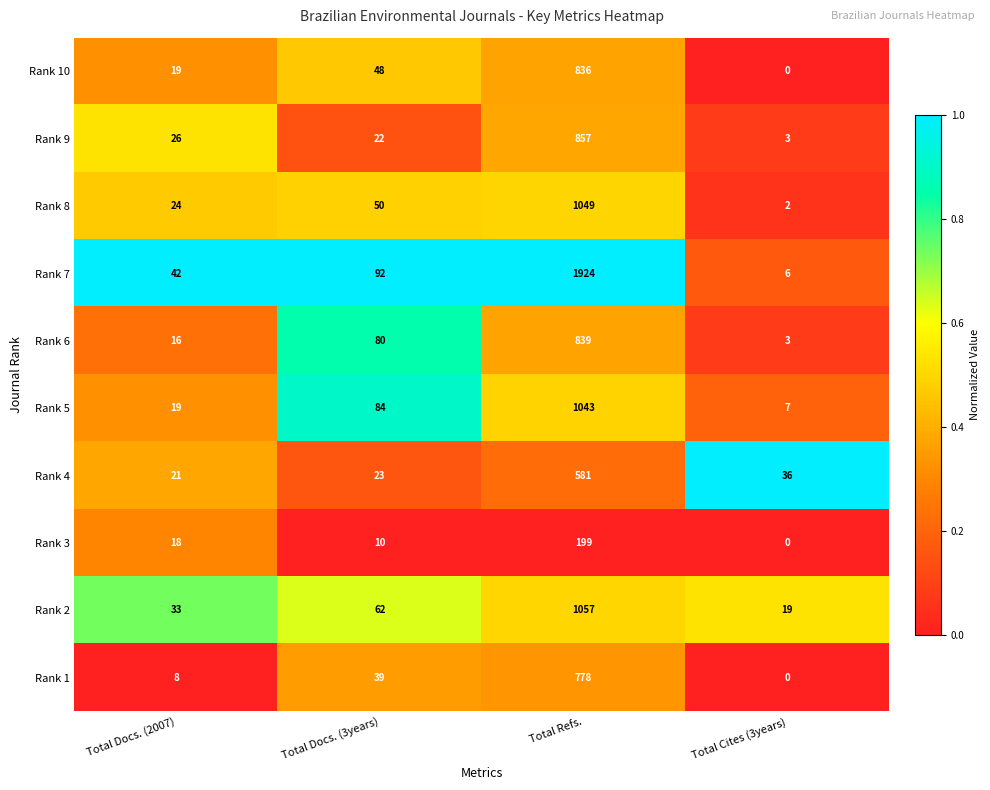

Which series changed the most between Total Docs. (2007) and Total Docs. (3years)?

Rank 5